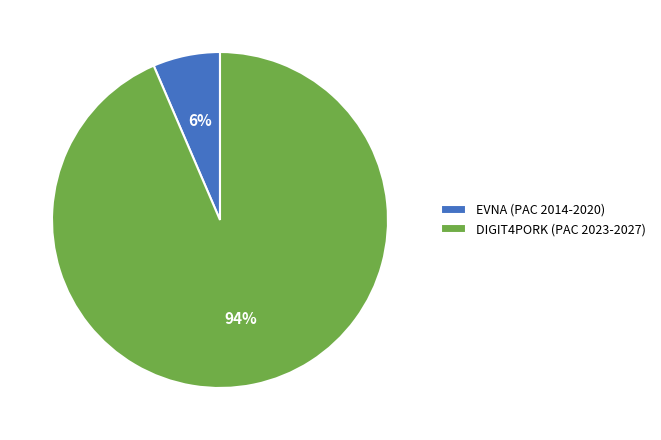

Count the number of slices in the pie.

2